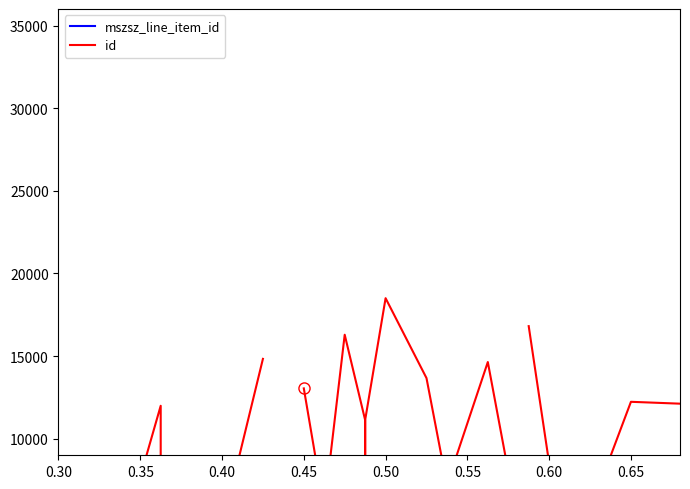

Which label corresponds to the smallest value in the chart?

0.30